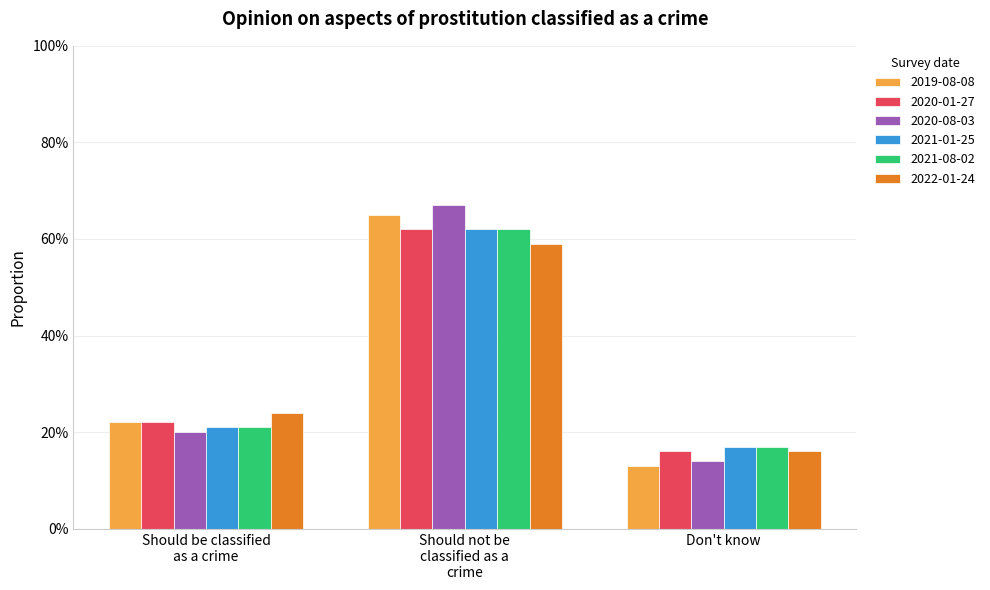

Are the bars horizontal?

No